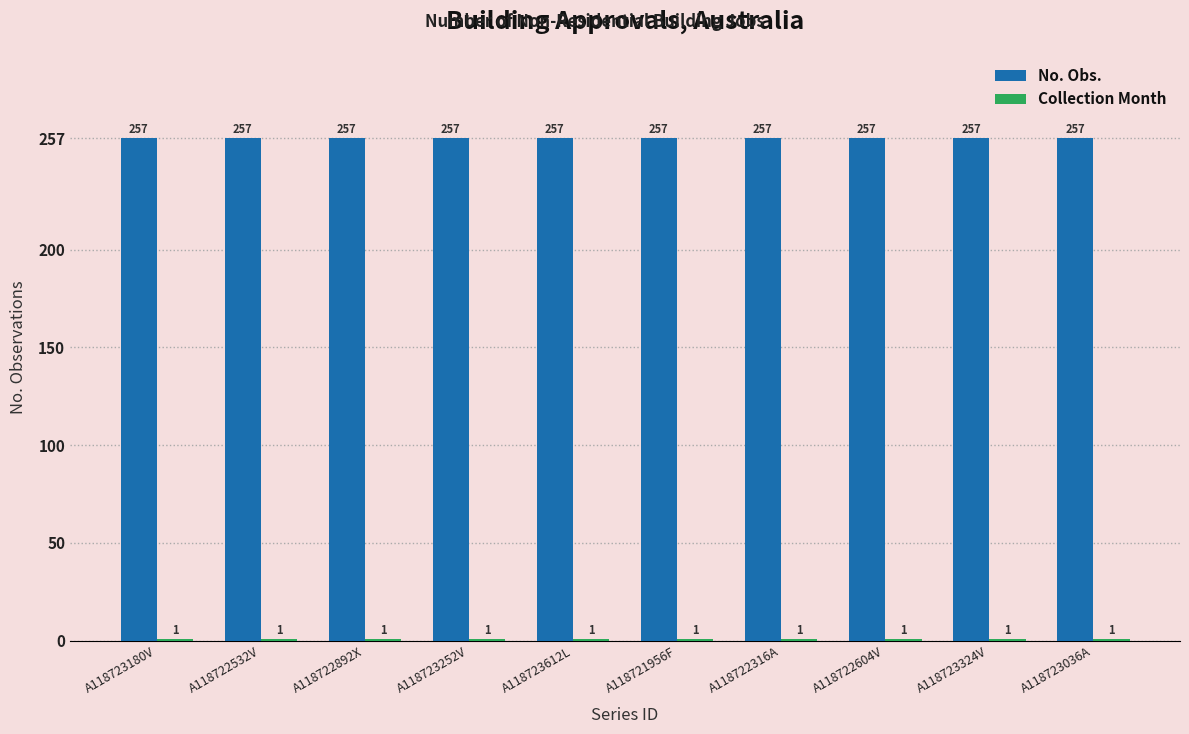

What is the difference between the highest and lowest values at A118723180V?

256